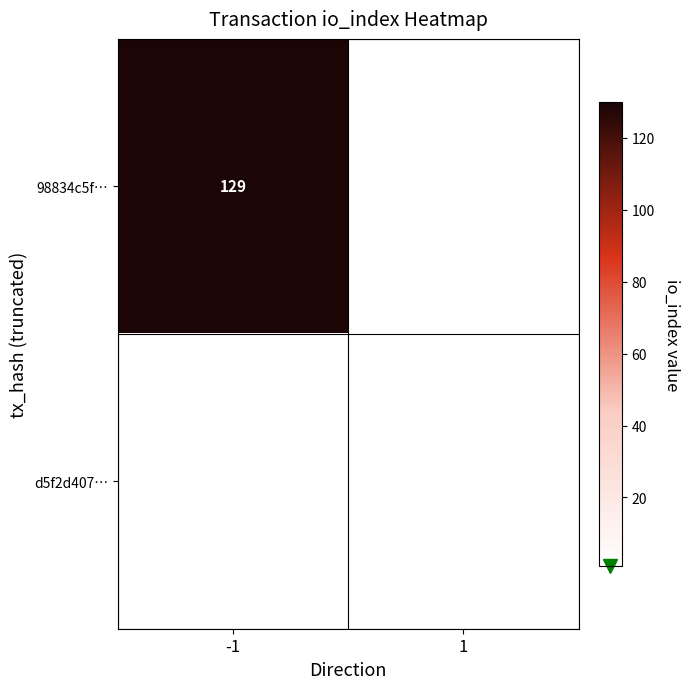

The value of d5f2d407… at 1 is 1. True or false?

True